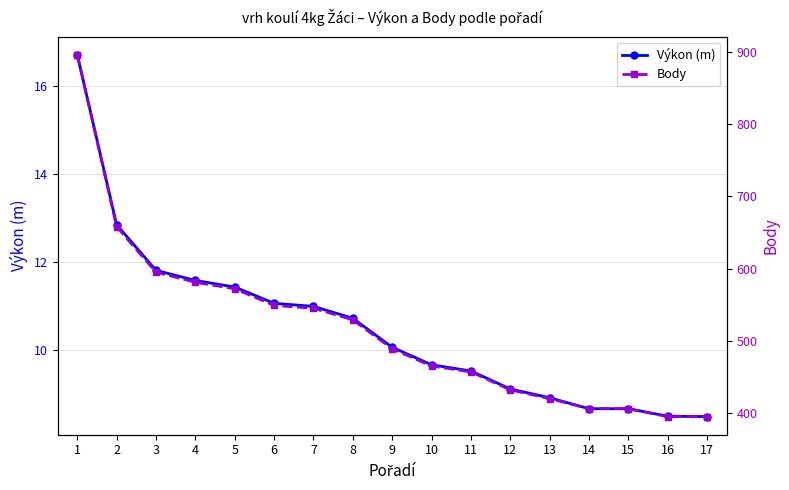

True or false: Body and Výkon (m) cross at least once.

False